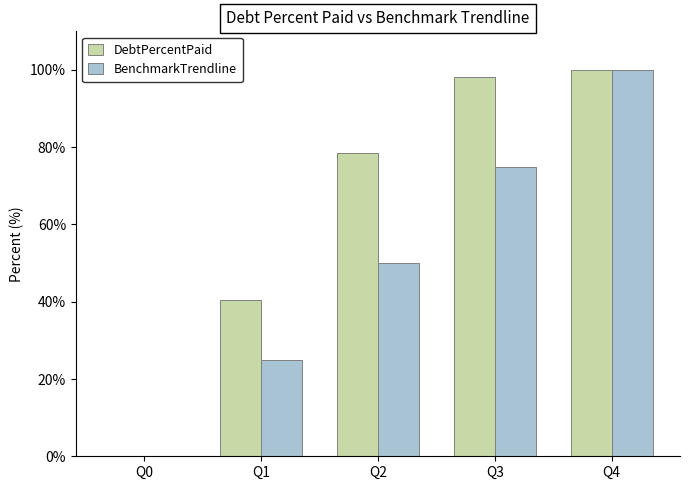

Are the bars grouped side by side (vs. stacked)?

Yes